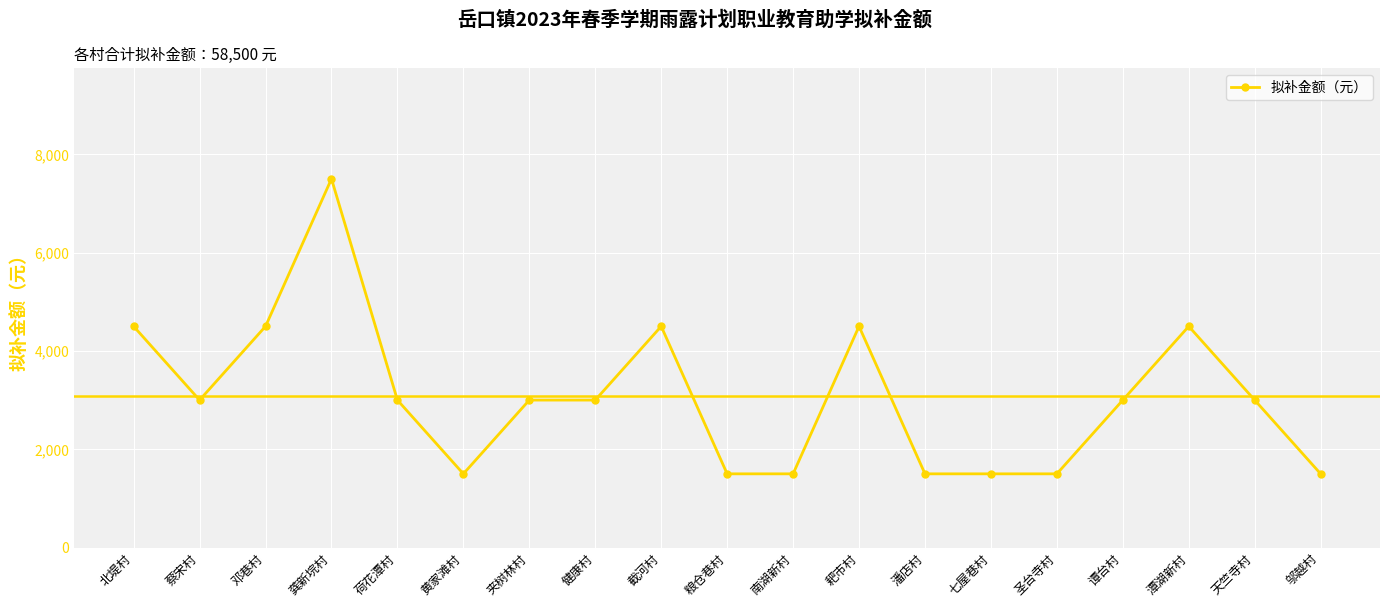

Reading left to right, list all the values displayed in this chart.

北堤村=4500	蔡宋村=3000	邓巷村=4500	龚新垸村=7500	荷花潭村=3000	黄家滩村=1500	夹树林村=3000	健康村=3000	截河村=4500	粮仓巷村=1500	南湖新村=1500	耙市村=4500	潘店村=1500	七屋巷村=1500	圣台寺村=1500	谭台村=3000	潭湖新村=4500	天竺寺村=3000	邬越村=1500